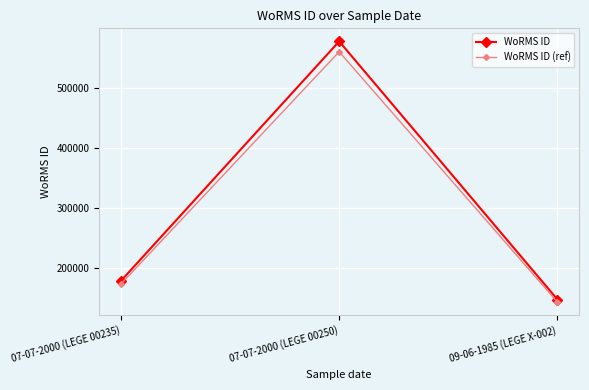

At which category is the sum across all series the highest?

07-07-2000 (LEGE 00250)